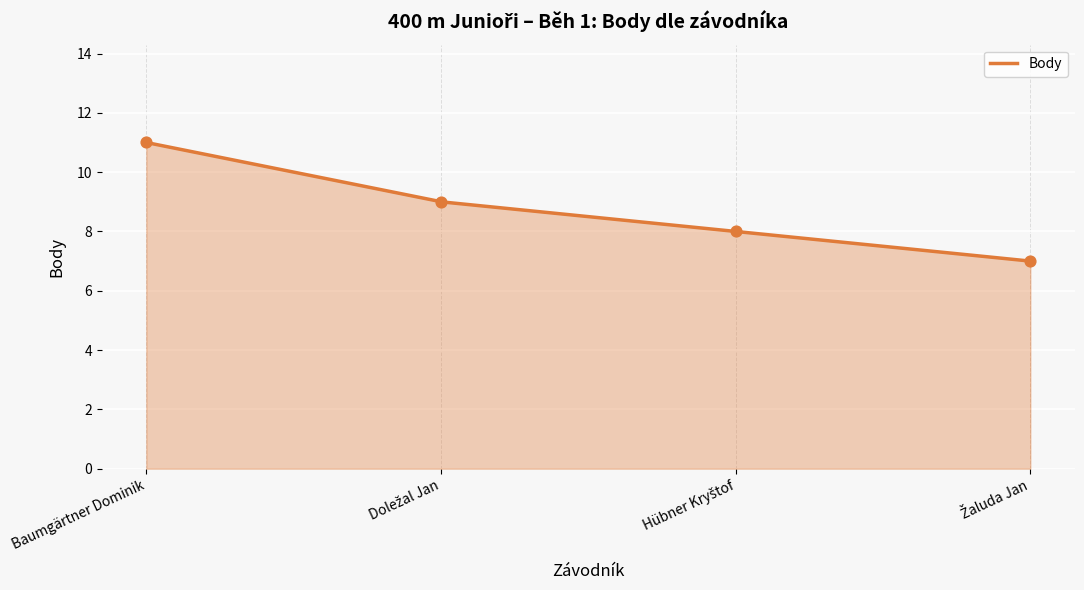

Approximately how many times larger is the value at Žaluda Jan compared to Baumgärtner Dominik?

0.6